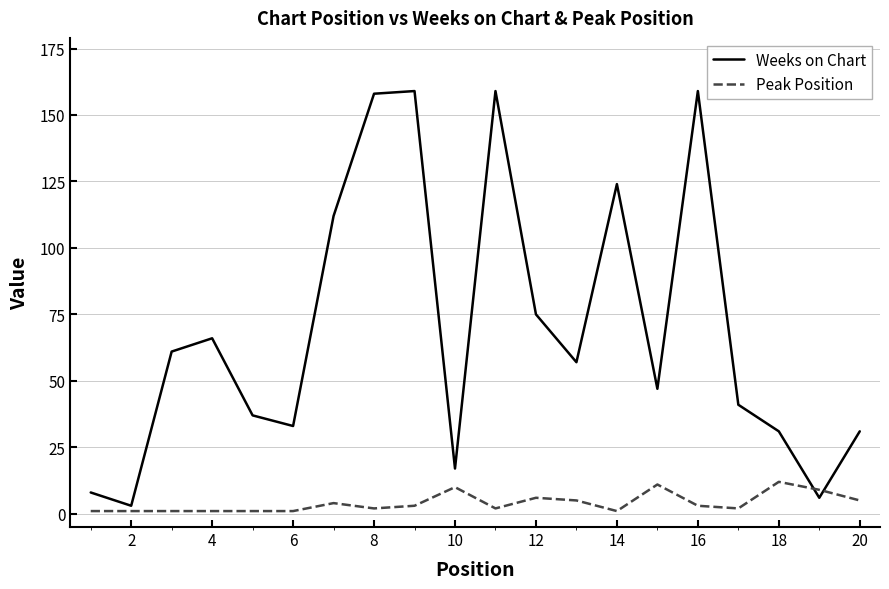

Which series has the largest range (max minus min)?

Weeks on Chart